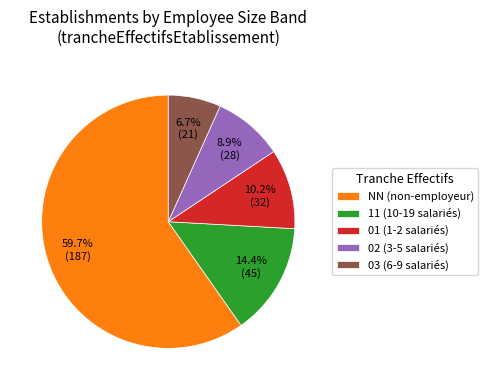

Combined, what portion of the pie is 03 and 01?

16.9%